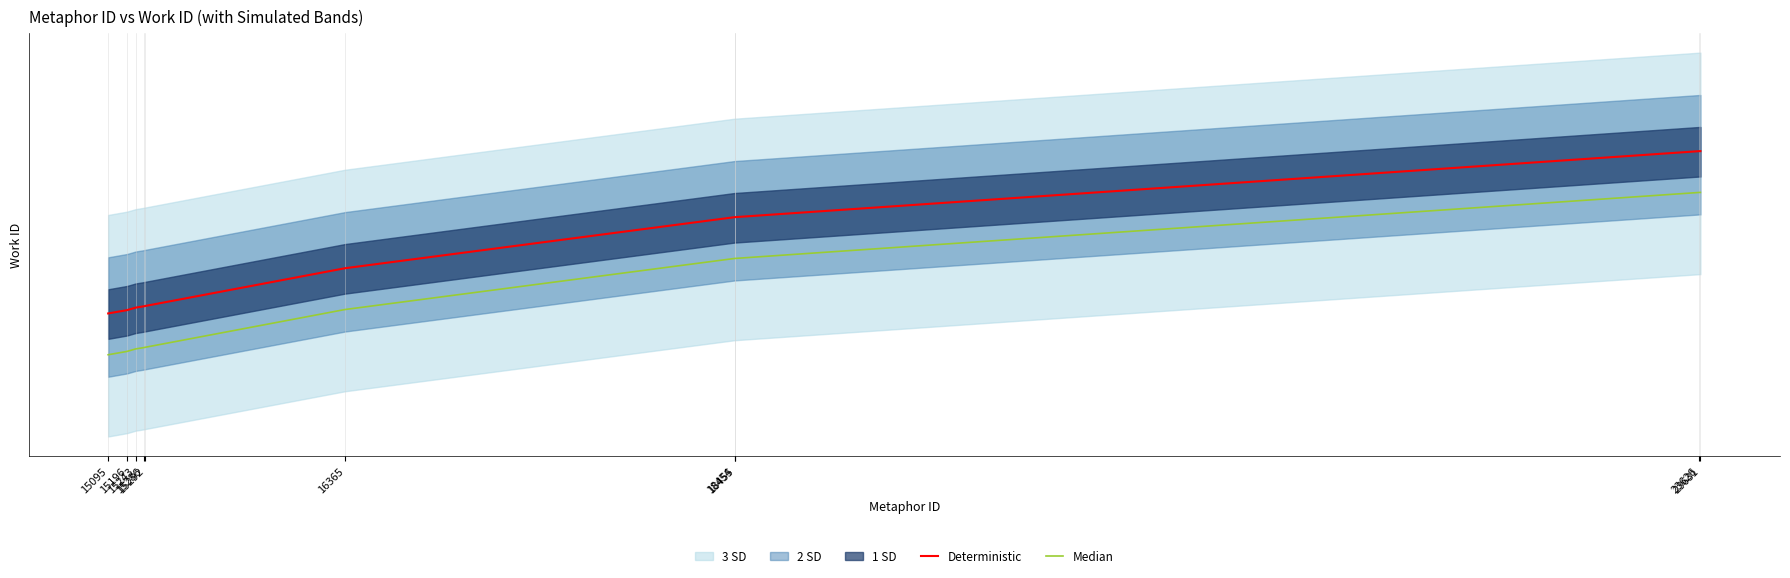

Where is Median nearest to the value 6202?

18454